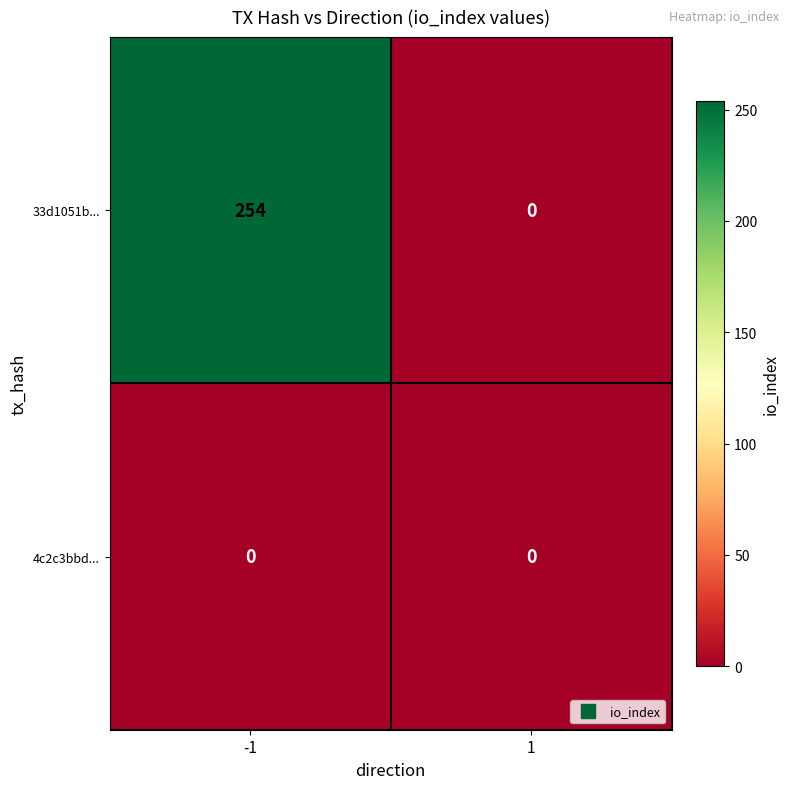

Reading left to right, transcribe all the data shown in this chart.

33d1051b...: -1=254	1=0
4c2c3bbd...: -1=0	1=0